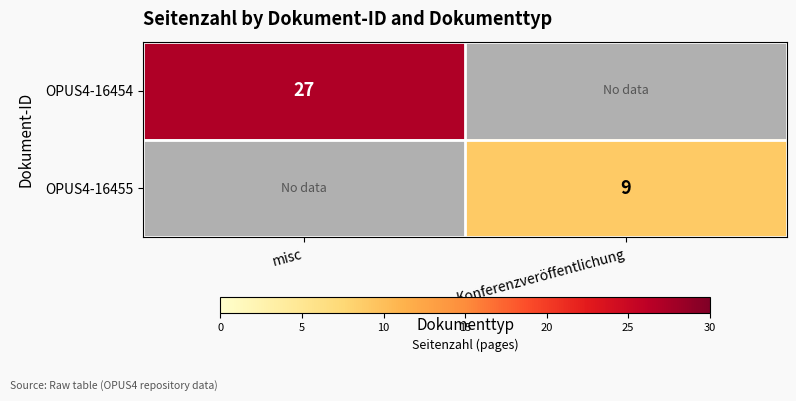

The OPUS4-16455 series shows 4 at Konferenzveröffentlichung. True or false?

False